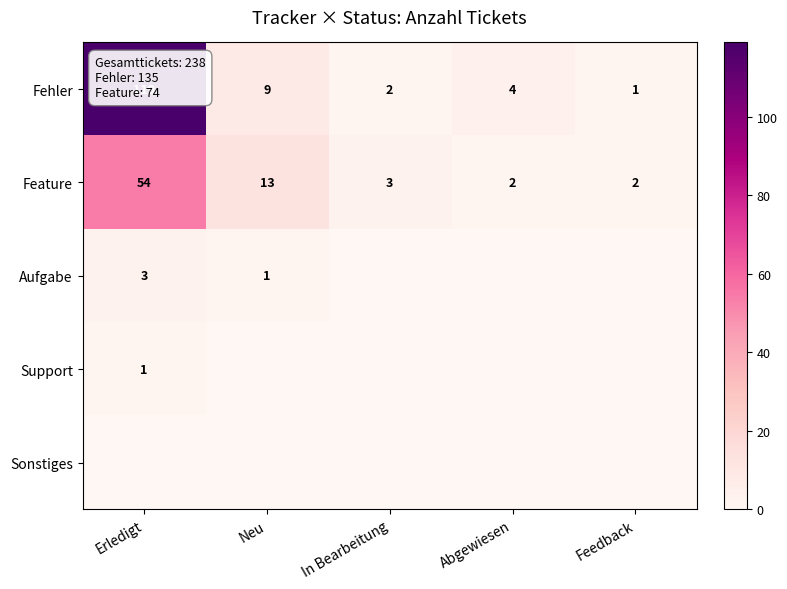

What is the difference between the maximum and minimum values in the Feature series?

52